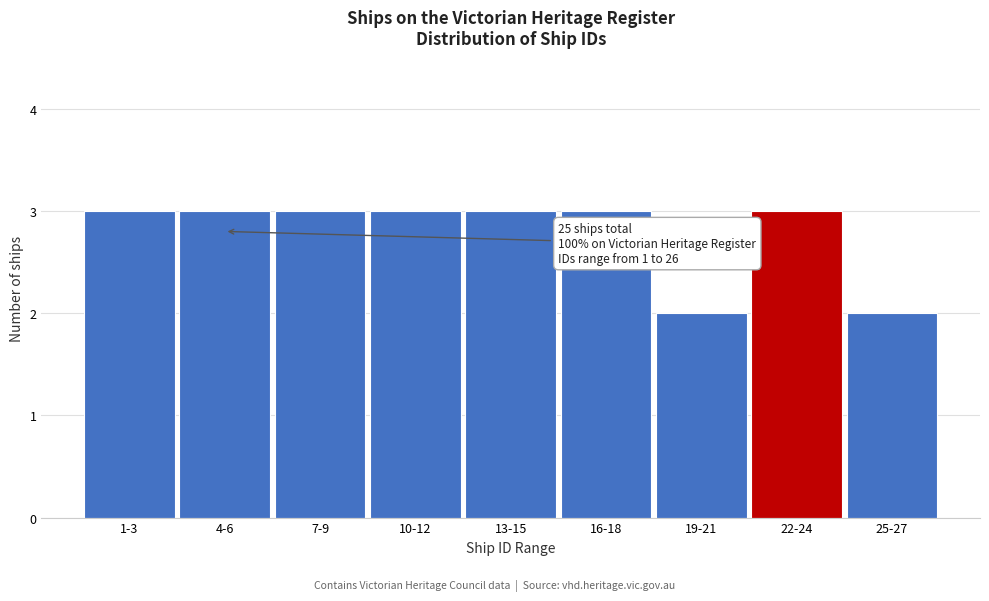

Reading right to left, extract all data points from this chart.

25-27=2	22-24=3	19-21=2	16-18=3	13-15=3	10-12=3	7-9=3	4-6=3	1-3=3